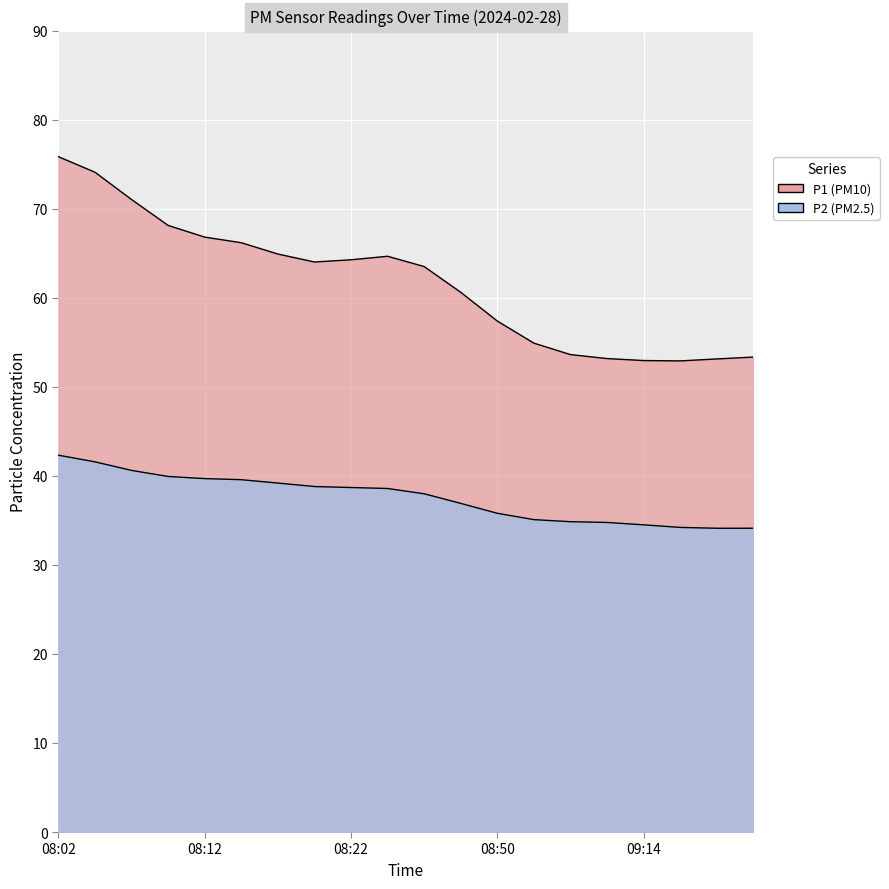

Rank the categories by value from highest to lowest.

08:02, 08:04, 08:07, 08:10, 08:12, 08:15, 08:17, 08:20, 08:22, 08:25, 08:27, 08:30, 08:50, 08:55, 08:58, 09:05, 09:14, 09:28, 09:36, 09:33